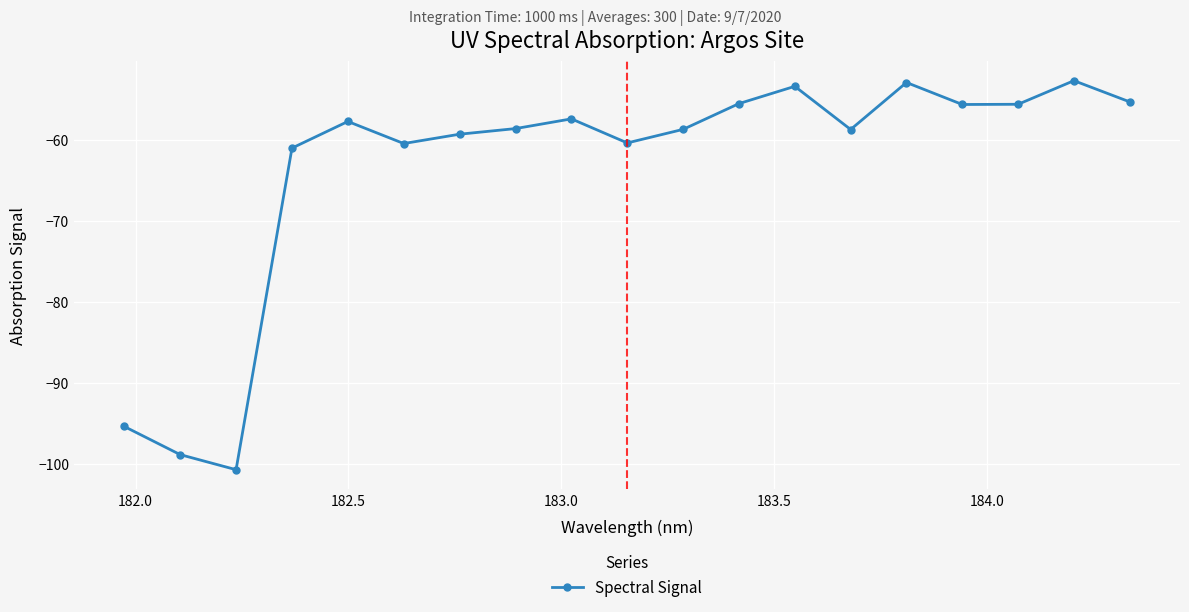

True or false: there are more than 2 points higher than both neighbors.

True